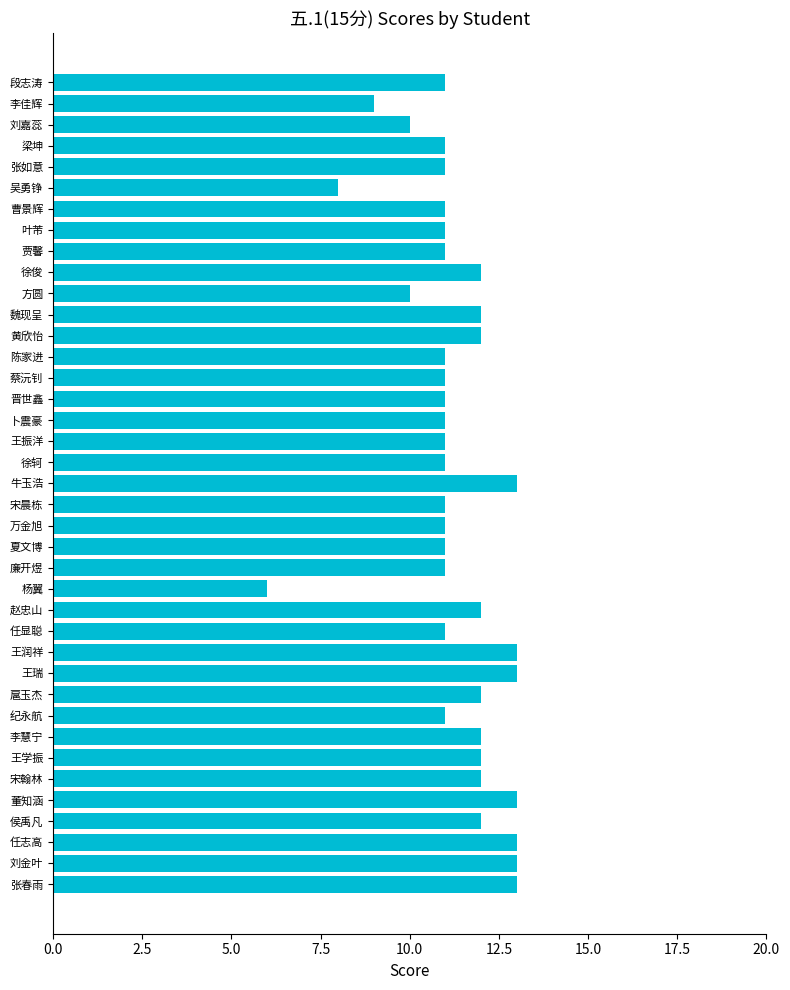

What is the maximum value shown in the chart?

13